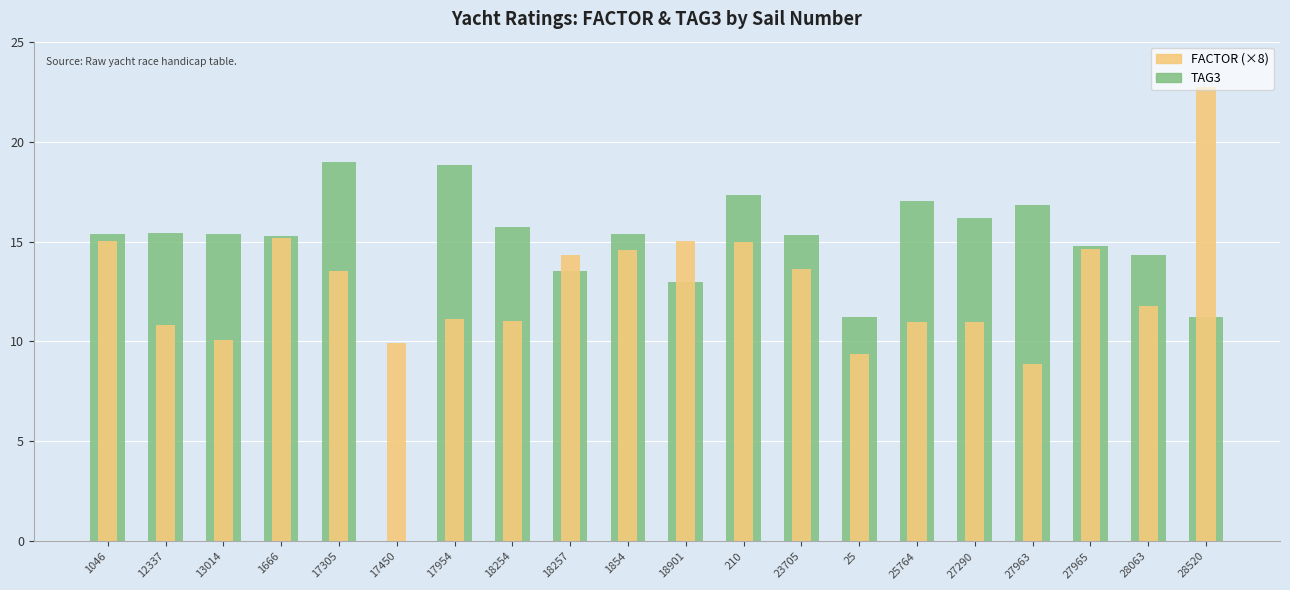

How many bars are there in total?

40